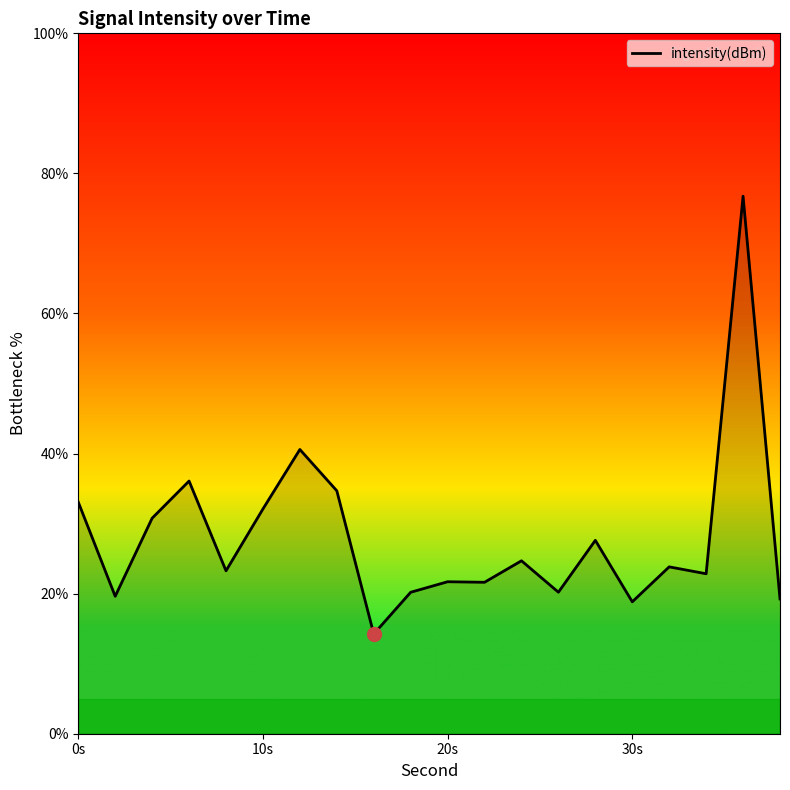

What is the difference between the maximum and minimum values?

62.5